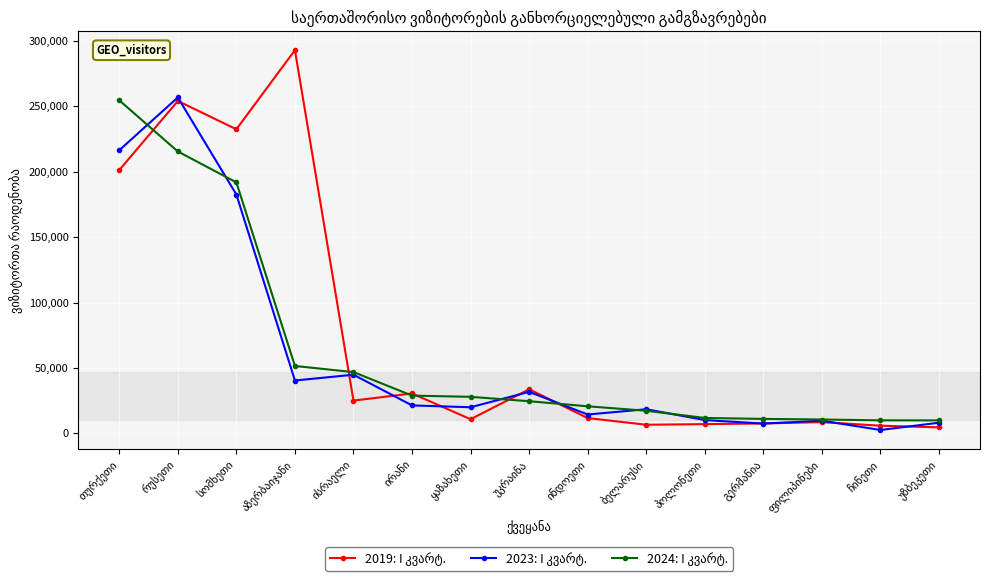

At how many categories does at least one series exceed 129766?

4